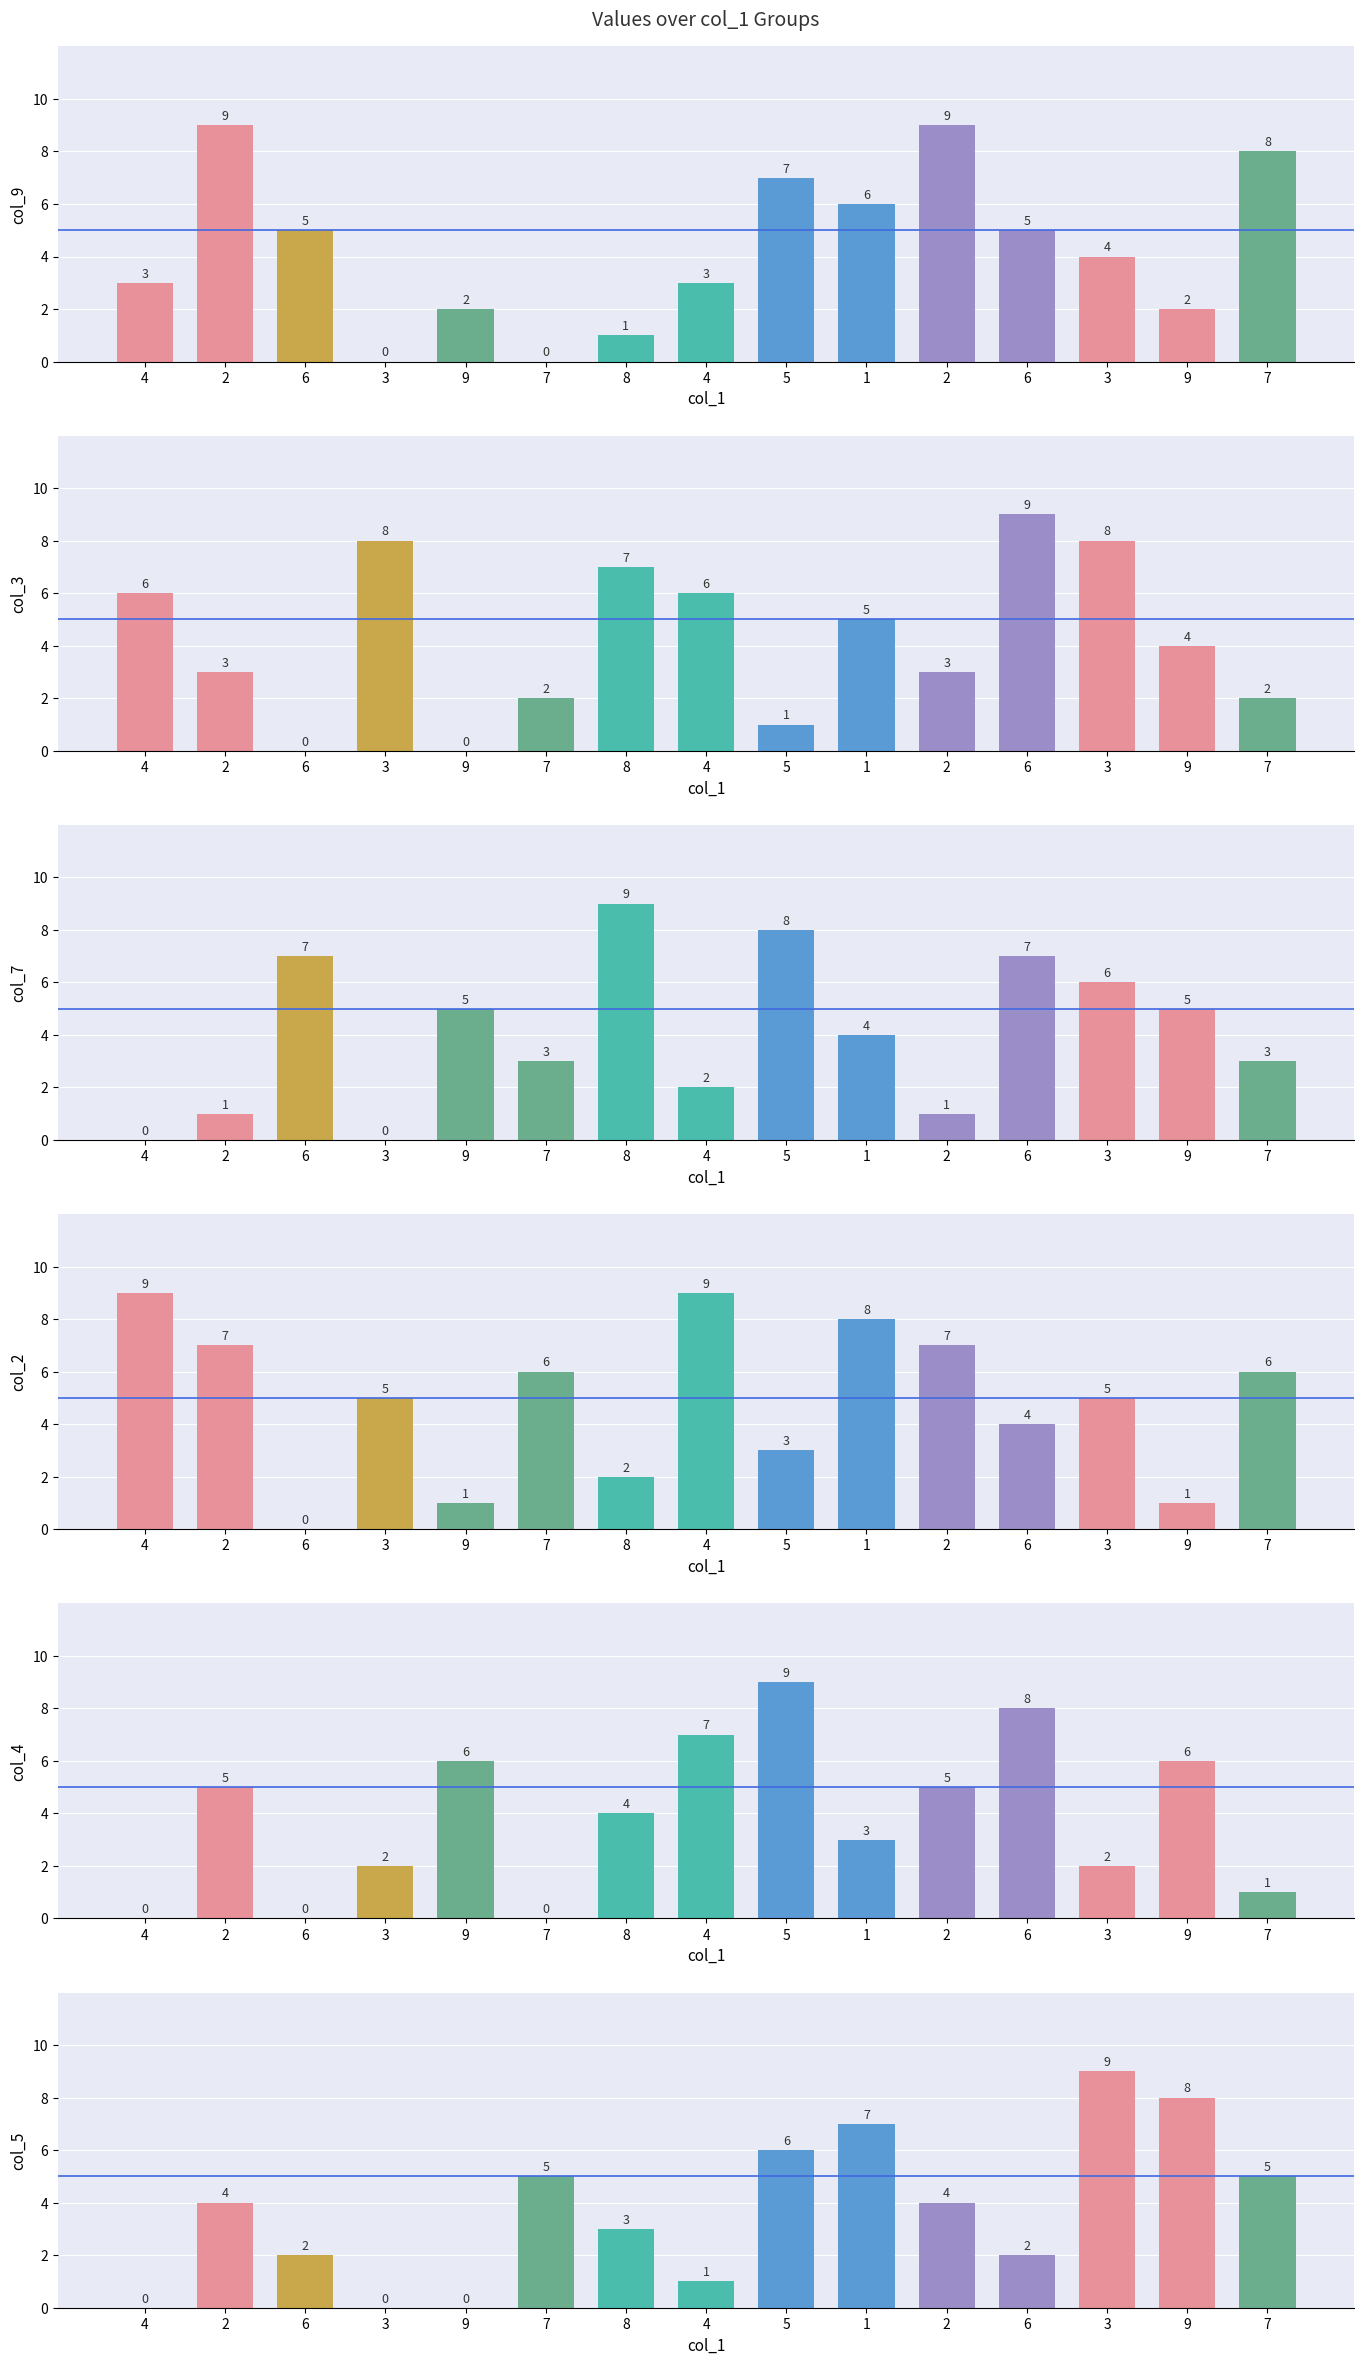

Reading left to right, what are all the values shown in this chart?

col_9: 4=3	2=9	6=5	3=0	9=2	7=0	8=1	4=3	5=7	1=6	2=9	6=5	3=4	9=2	7=8
col_3: 4=6	2=3	6=0	3=8	9=0	7=2	8=7	4=6	5=1	1=5	2=3	6=9	3=8	9=4	7=2
col_7: 4=0	2=1	6=7	3=0	9=5	7=3	8=9	4=2	5=8	1=4	2=1	6=7	3=6	9=5	7=3
col_2: 4=9	2=7	6=0	3=5	9=1	7=6	8=2	4=9	5=3	1=8	2=7	6=4	3=5	9=1	7=6
col_4: 4=0	2=5	6=0	3=2	9=6	7=0	8=4	4=7	5=9	1=3	2=5	6=8	3=2	9=6	7=1
col_5: 4=0	2=4	6=2	3=0	9=0	7=5	8=3	4=1	5=6	1=7	2=4	6=2	3=9	9=8	7=5